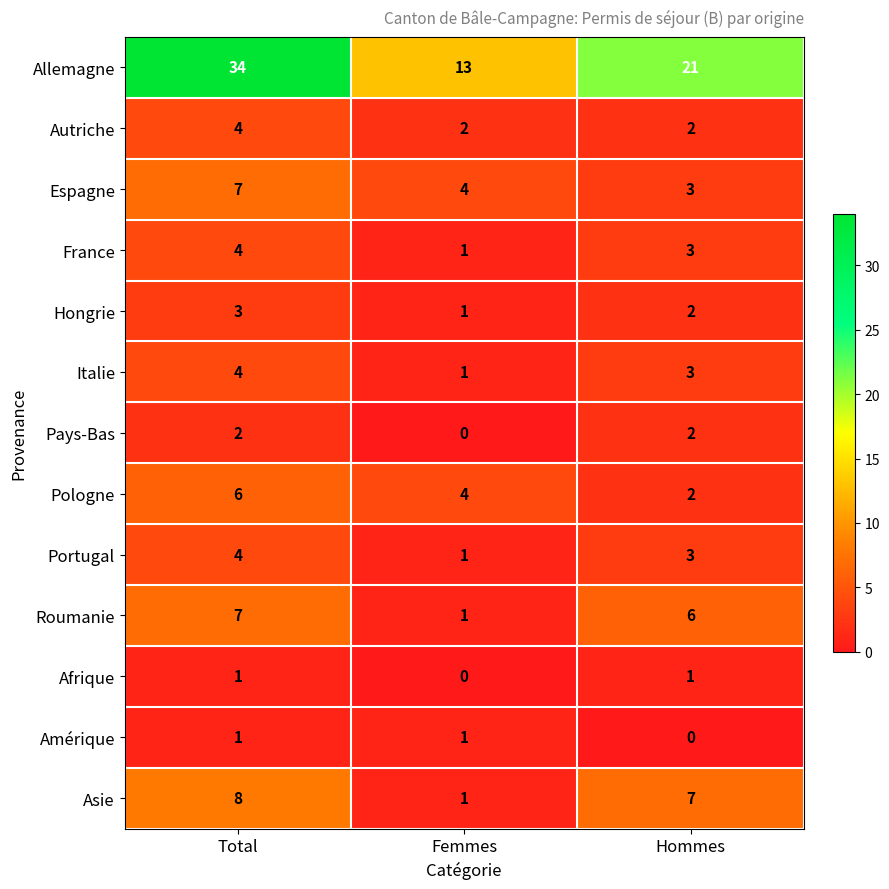

The value of Autriche at Hommes is 3. True or false?

False